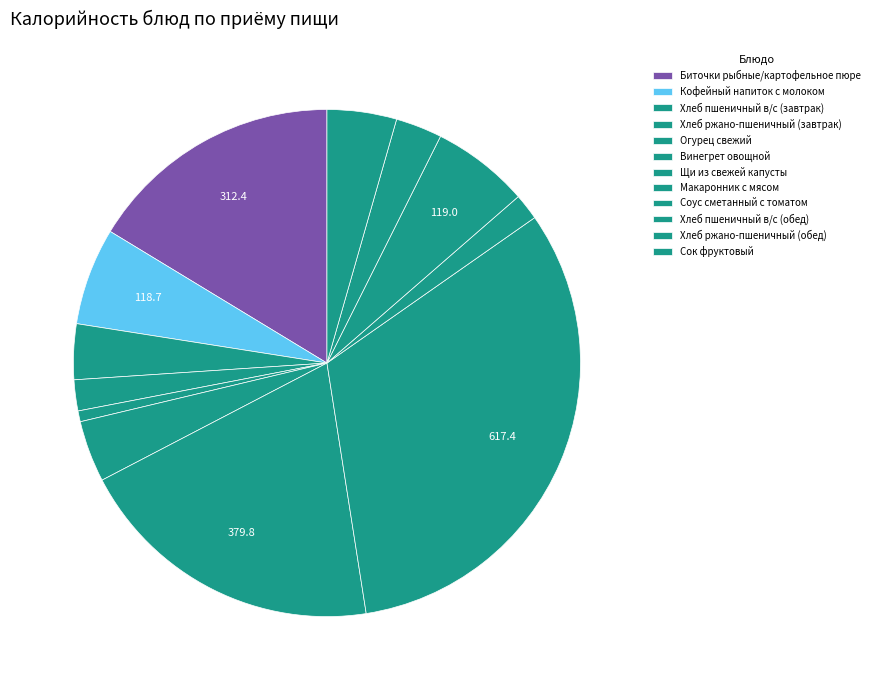

Does Хлеб ржано-пшеничный (обед) account for over 50% of the chart?

No